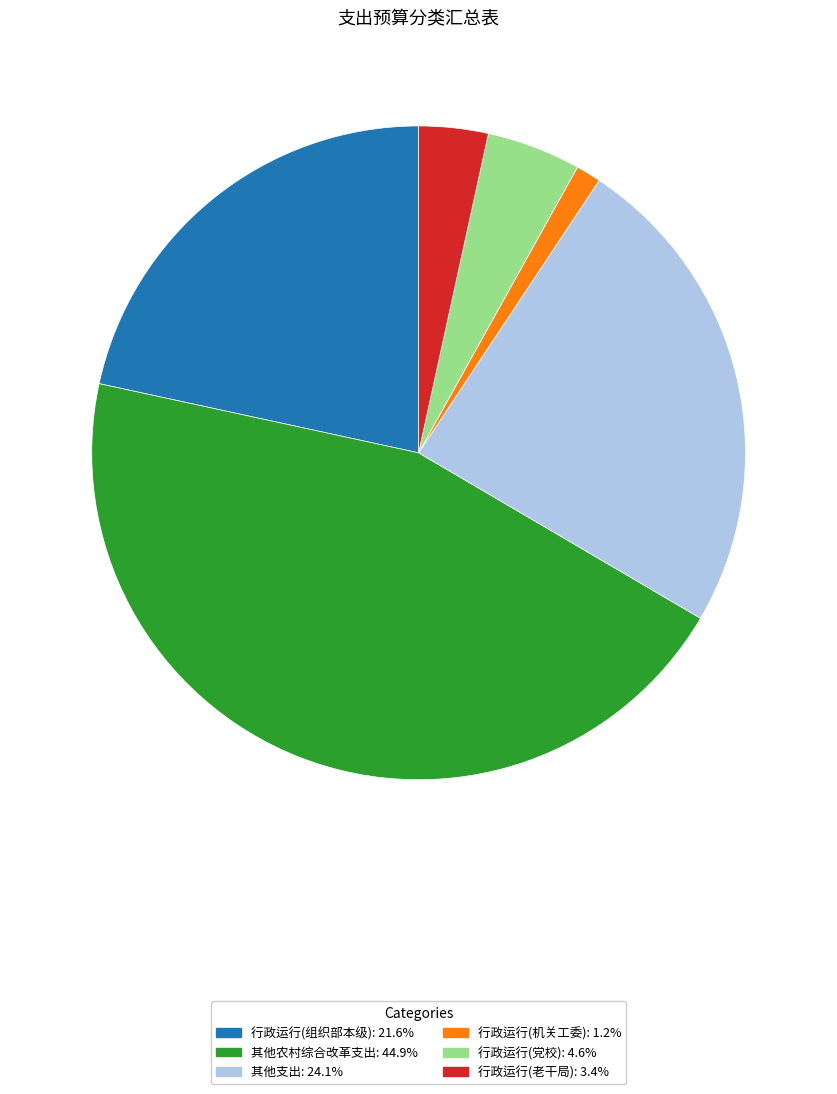

How many slices are in this pie chart?

6